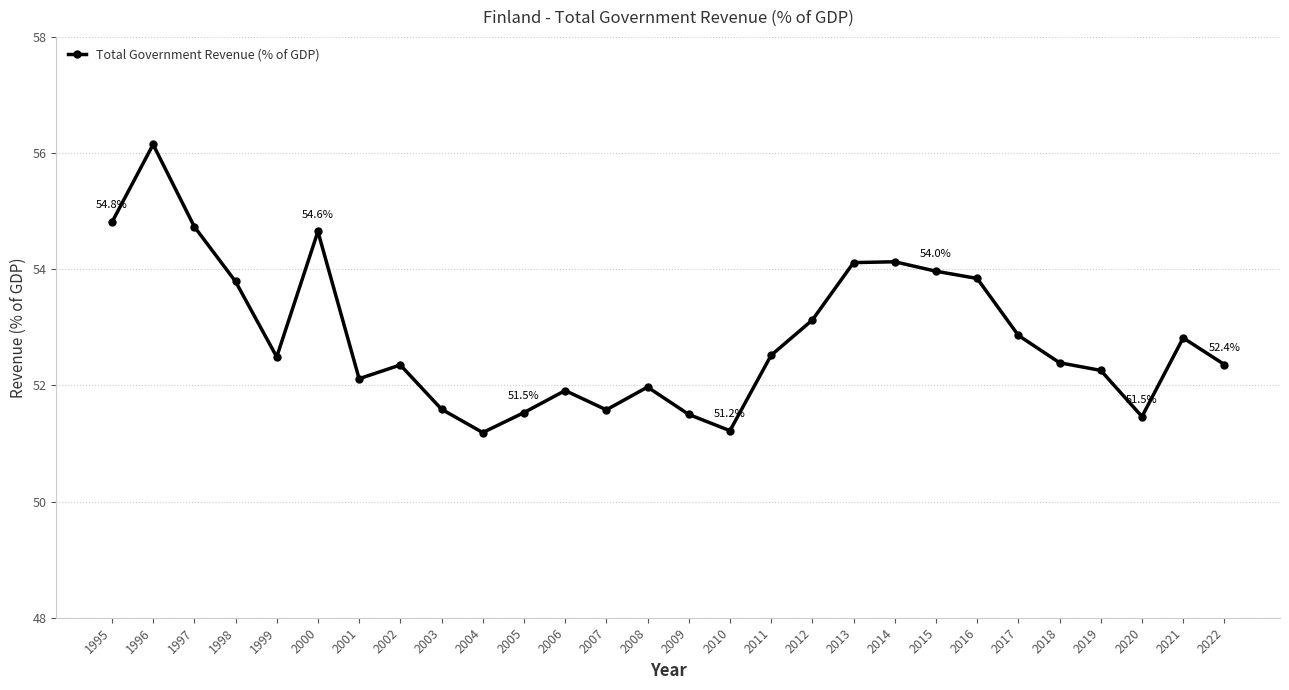

Where is the first local minimum?

1999